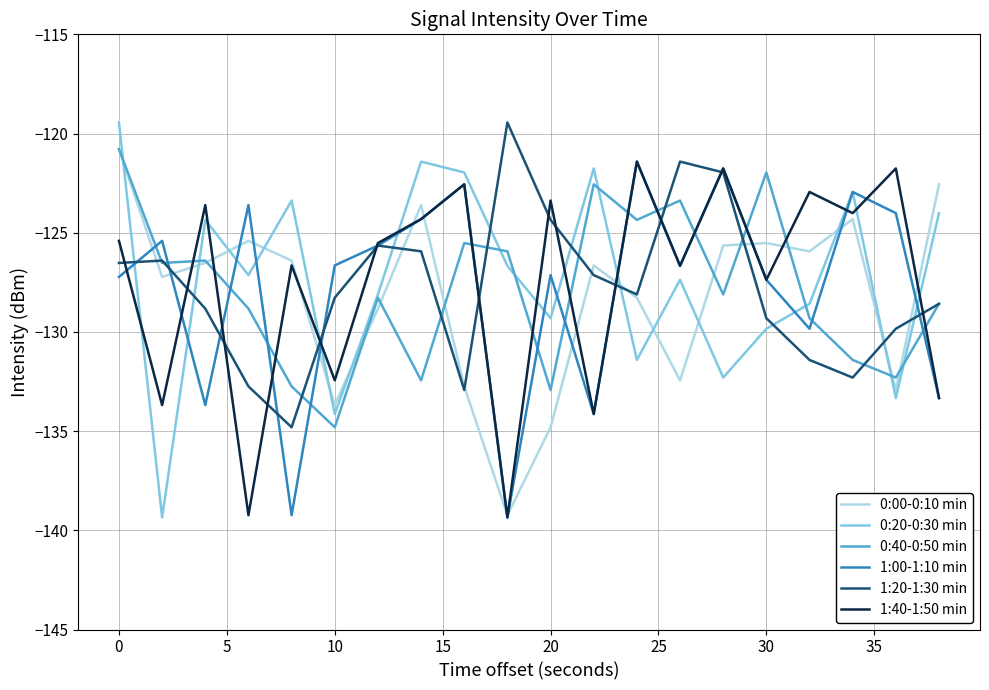

Which series has the widest spread of values?

0:20-0:30 min